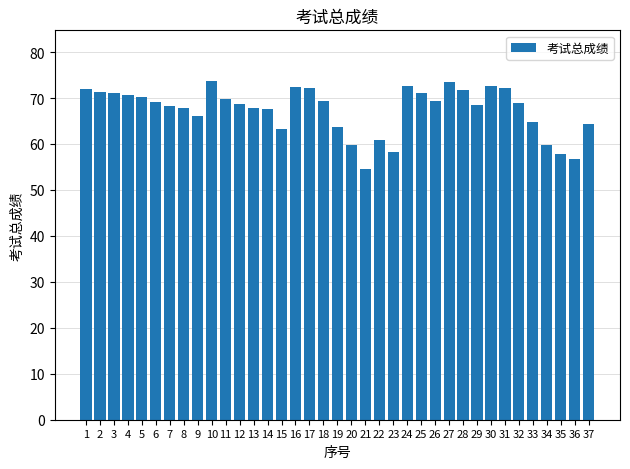

What is the difference between the maximum and second lowest values?

16.9